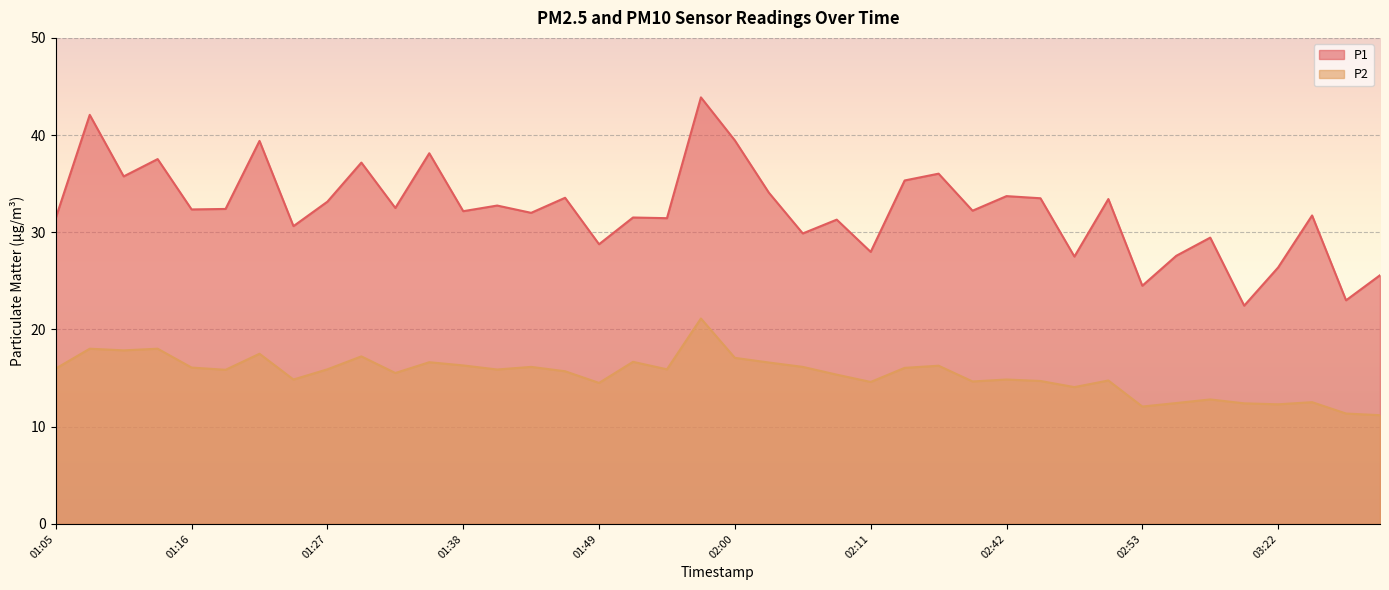

True or false: P1 and P2 cross at least once.

False